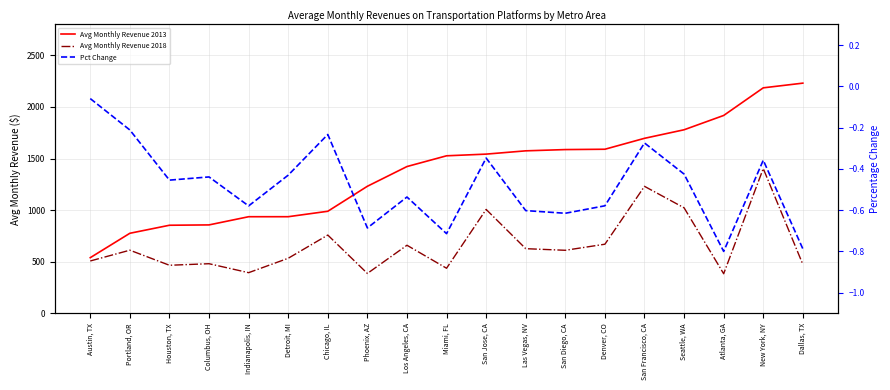

At which category does Pct Change reach its first local valley?

Houston, TX